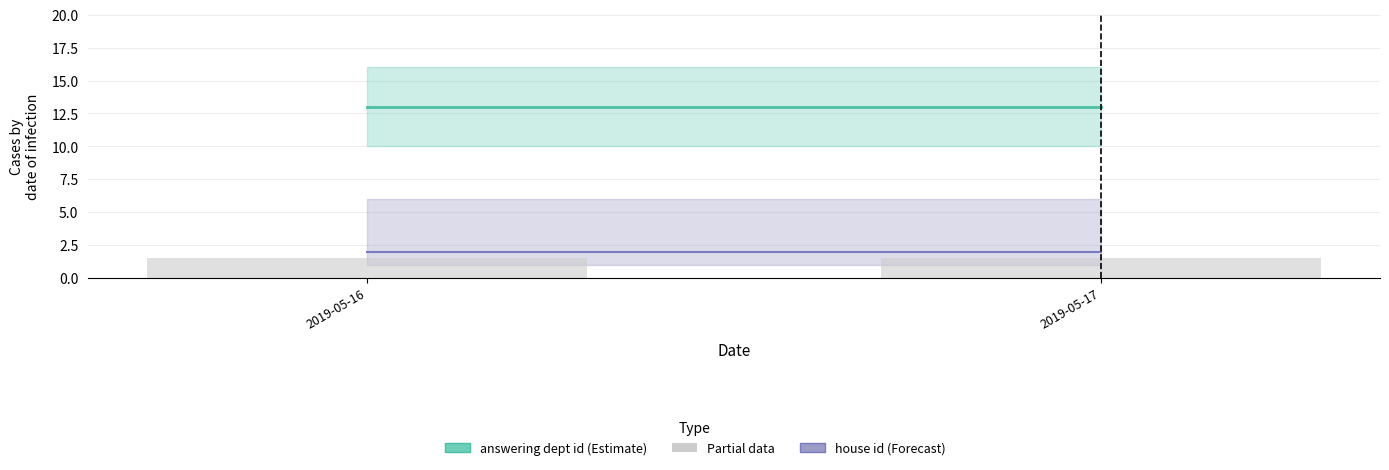

Which series has the largest range (max minus min)?

answering dept id